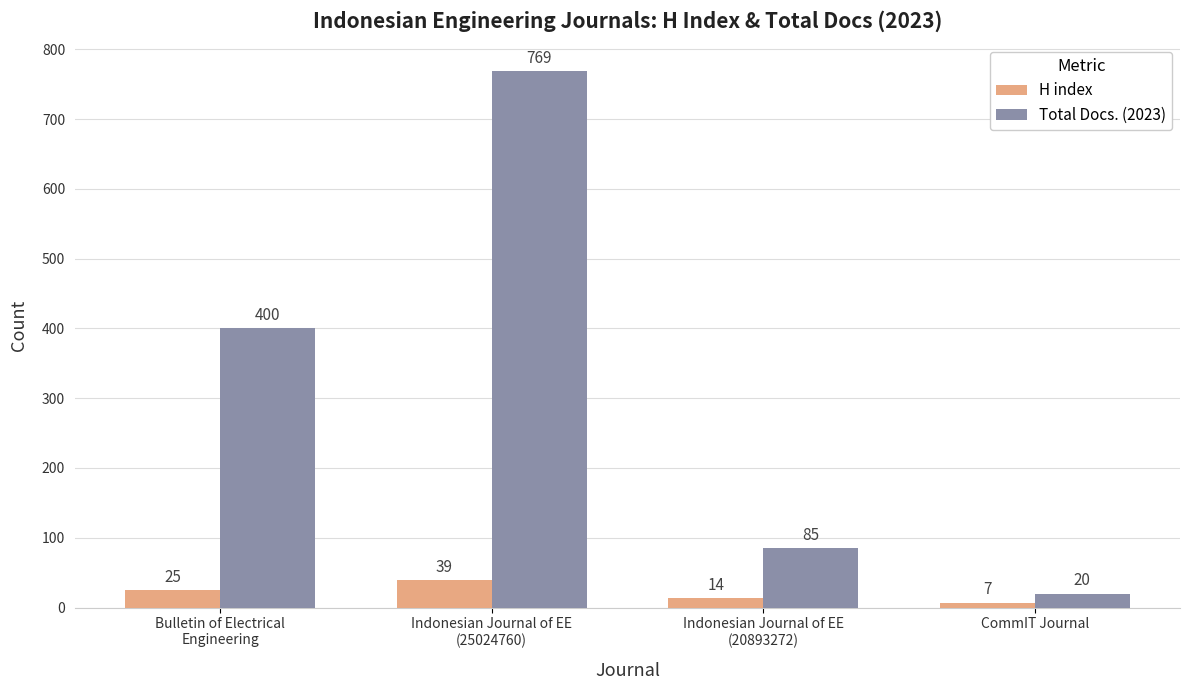

Does the chart contain stacked bars?

No